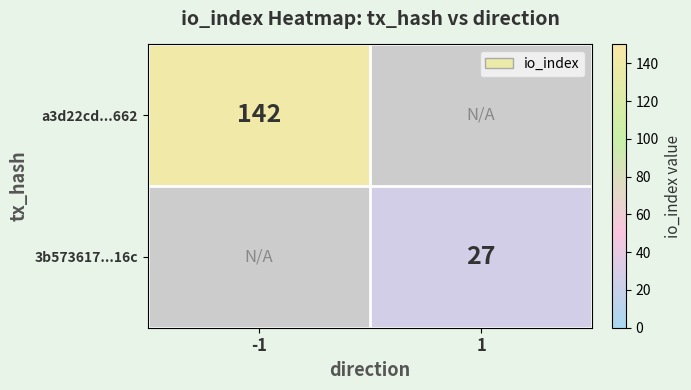

Count the number of categories in the chart.

2